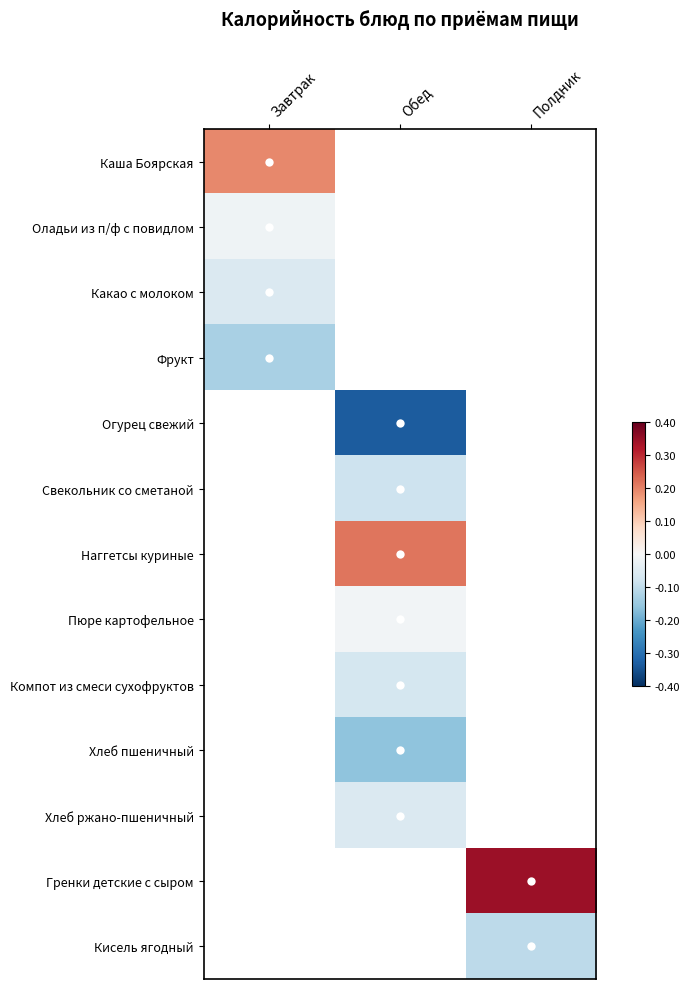

At which label does Каша Боярская reach its peak?

Завтрак